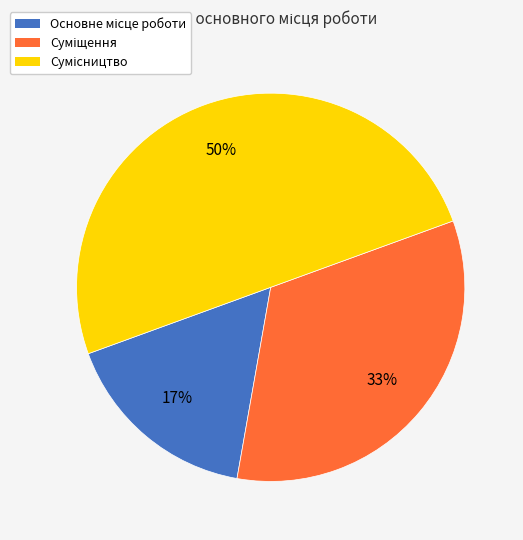

To the nearest percent, what is the average slice percentage?

33%